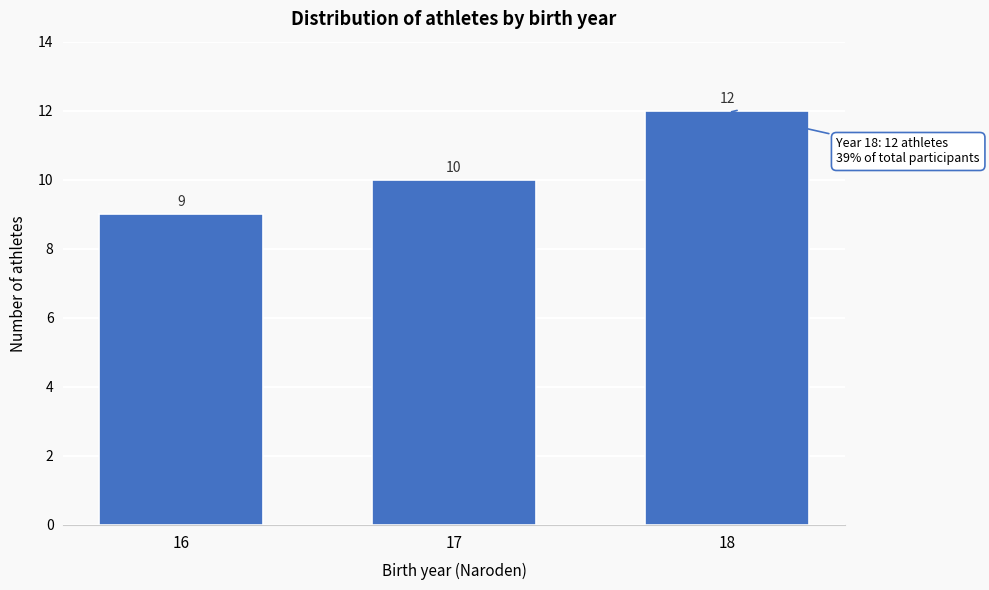

Reading left to right, list all the values displayed in this chart.

16=9	17=10	18=12